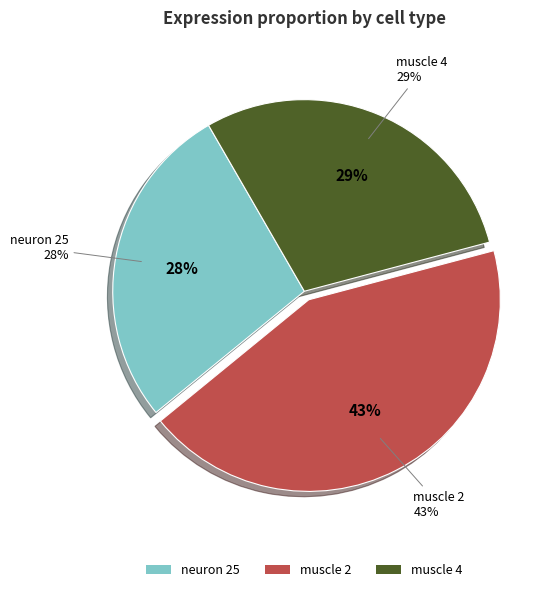

How much of the chart is everything except neuron 25?

72.4%